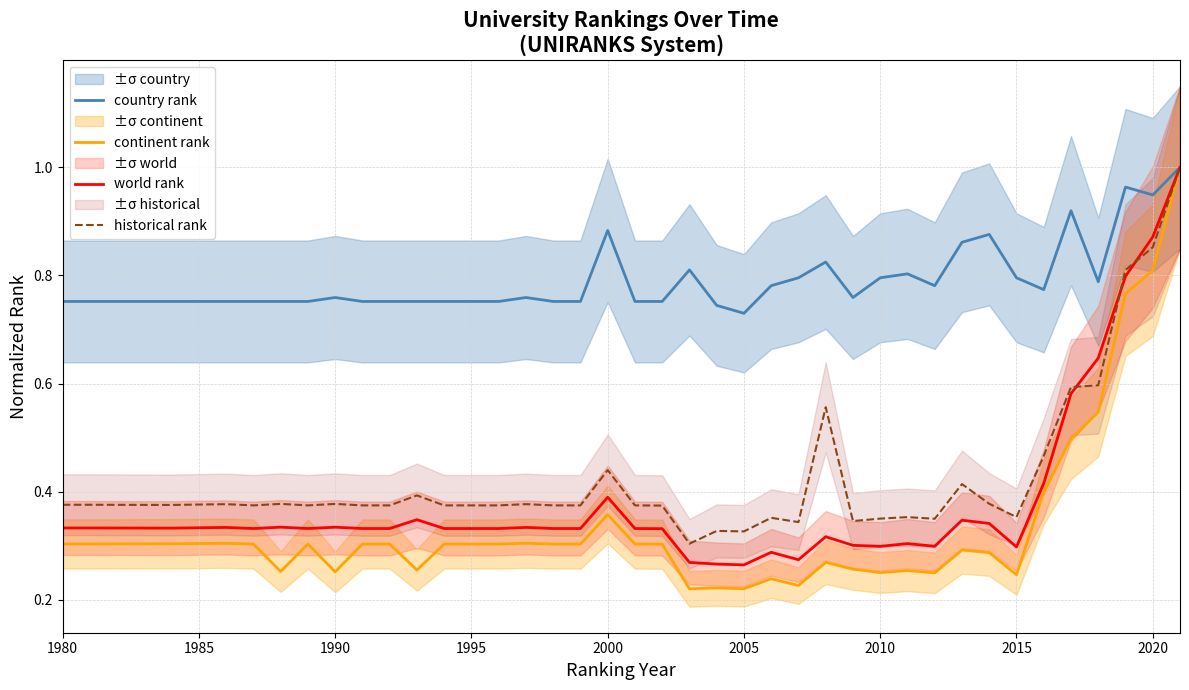

True or false: country rank and historical rank cross at least once.

False